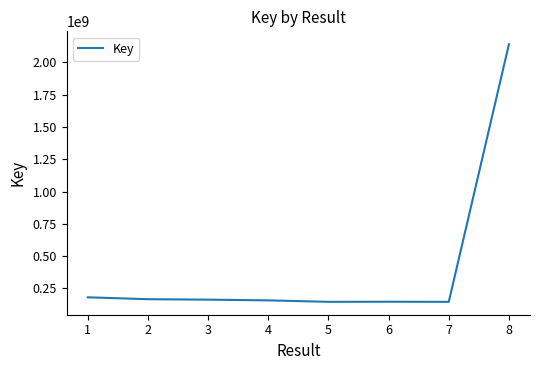

What is the change in value from 3 to 8?

+1977969293